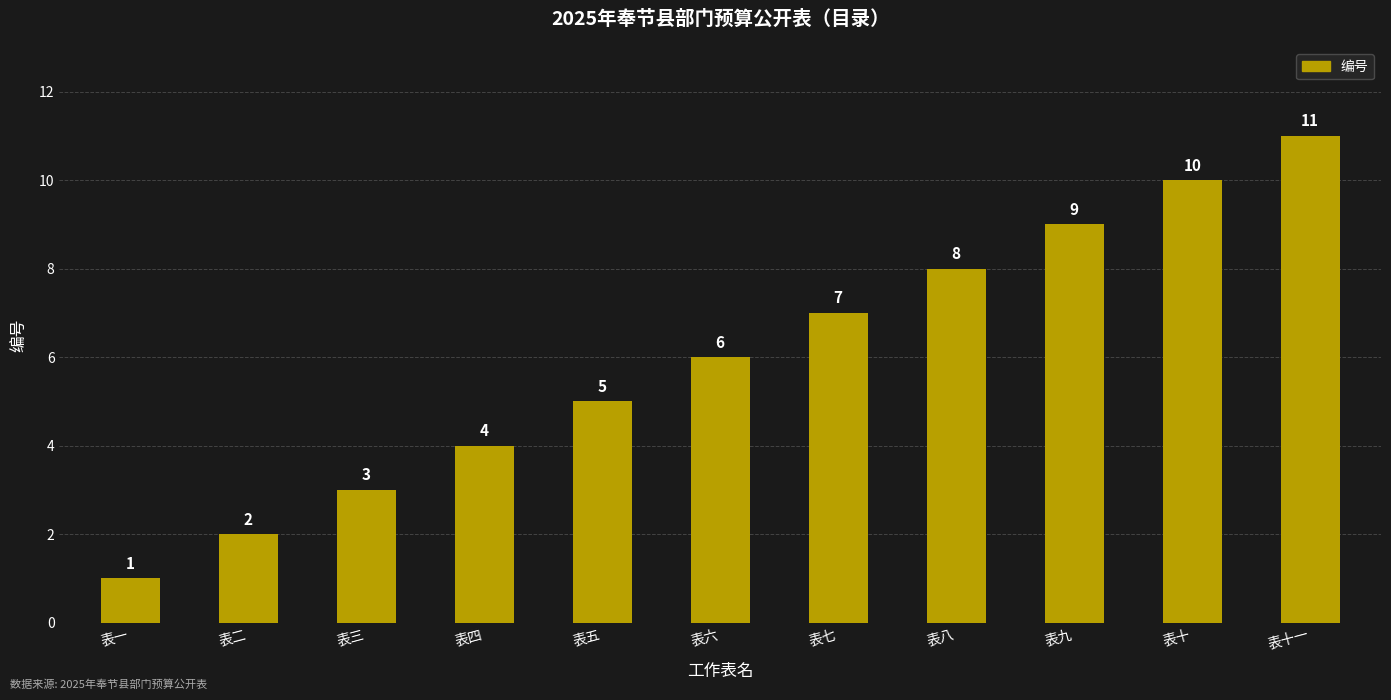

What is the value of the 3rd bar from the left?

3